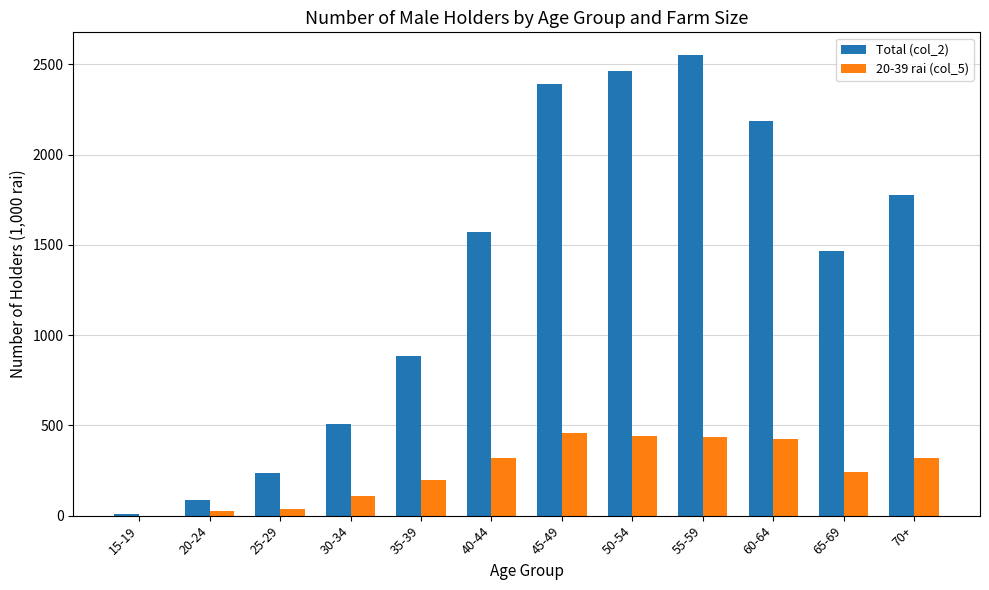

What is the total value across all series at 30-34?

619.3